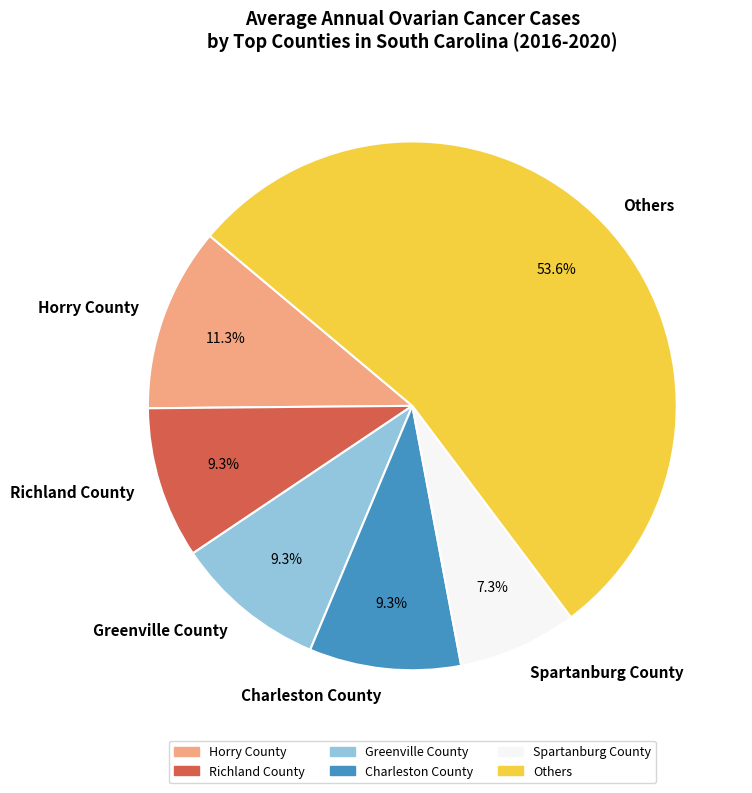

What portion of the pie excludes Spartanburg County?

92.7%